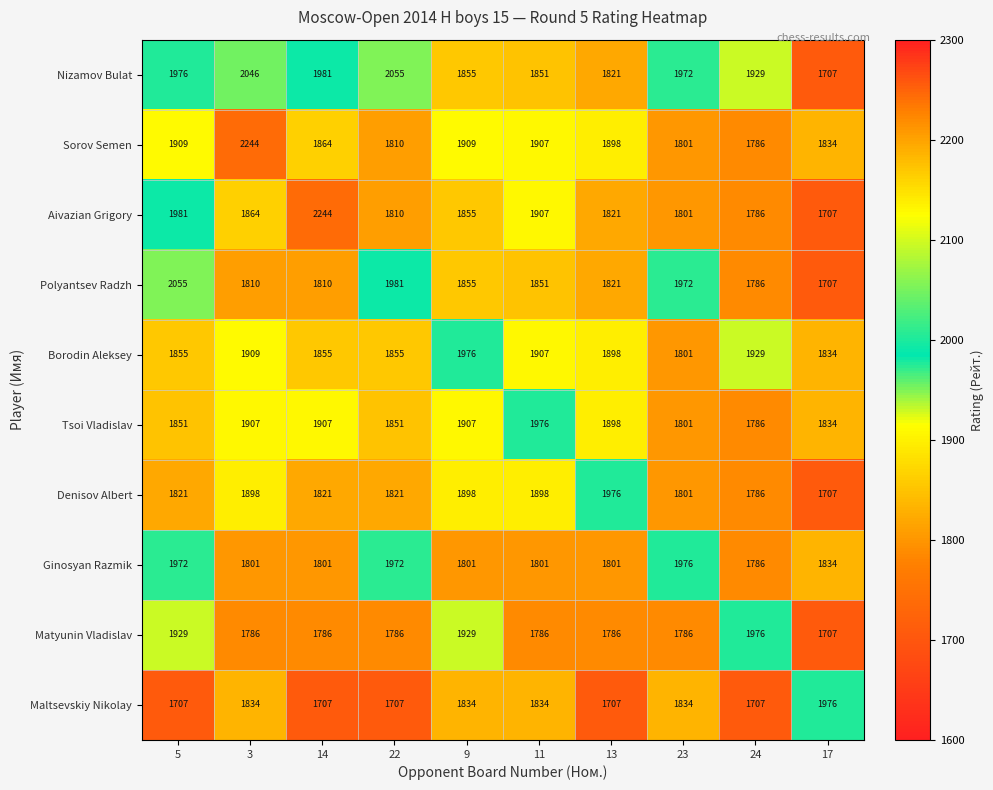

At which label does Denisov Albert reach its minimum?

17